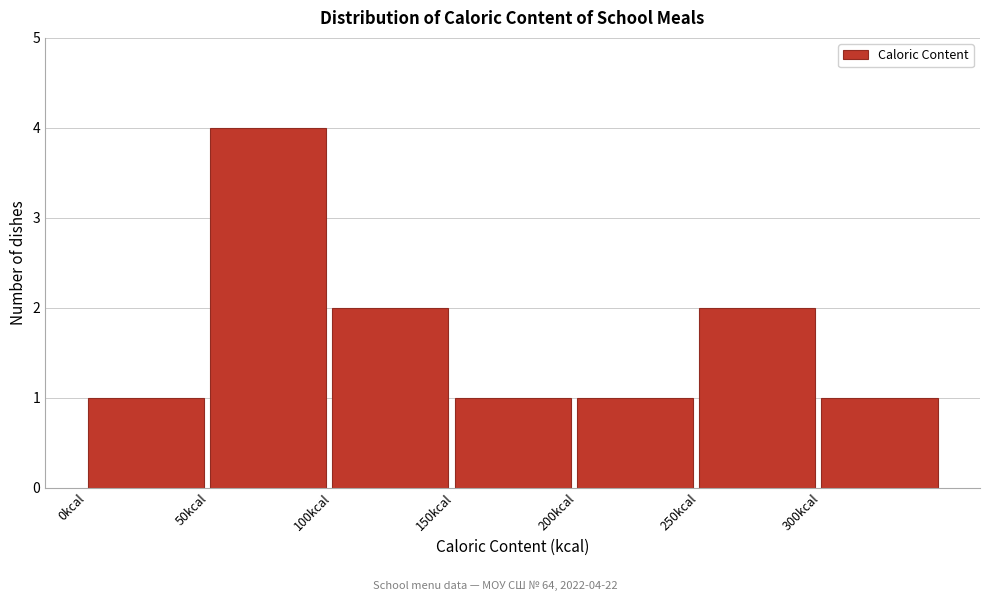

Which range on the x-axis has the tallest bar?

50 to 100